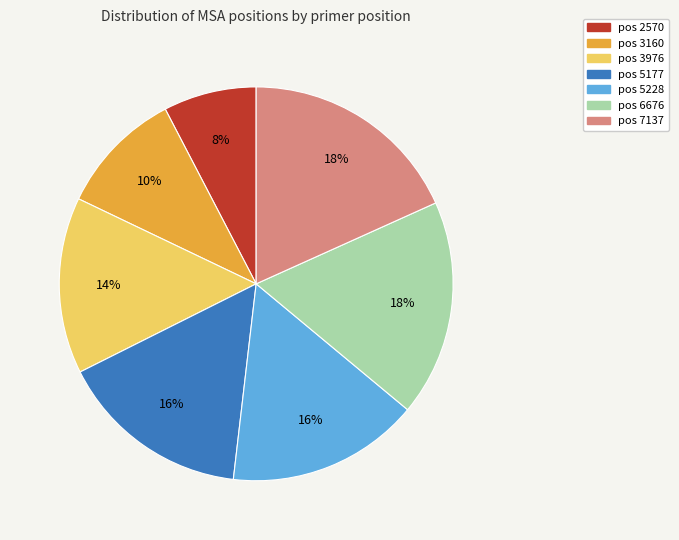

To the nearest percent, what is the average slice percentage?

14%